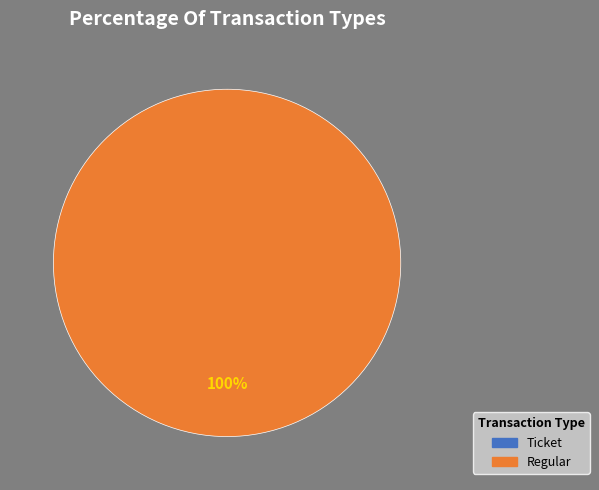

True or false: Ticket accounts for 0% of the total.

True